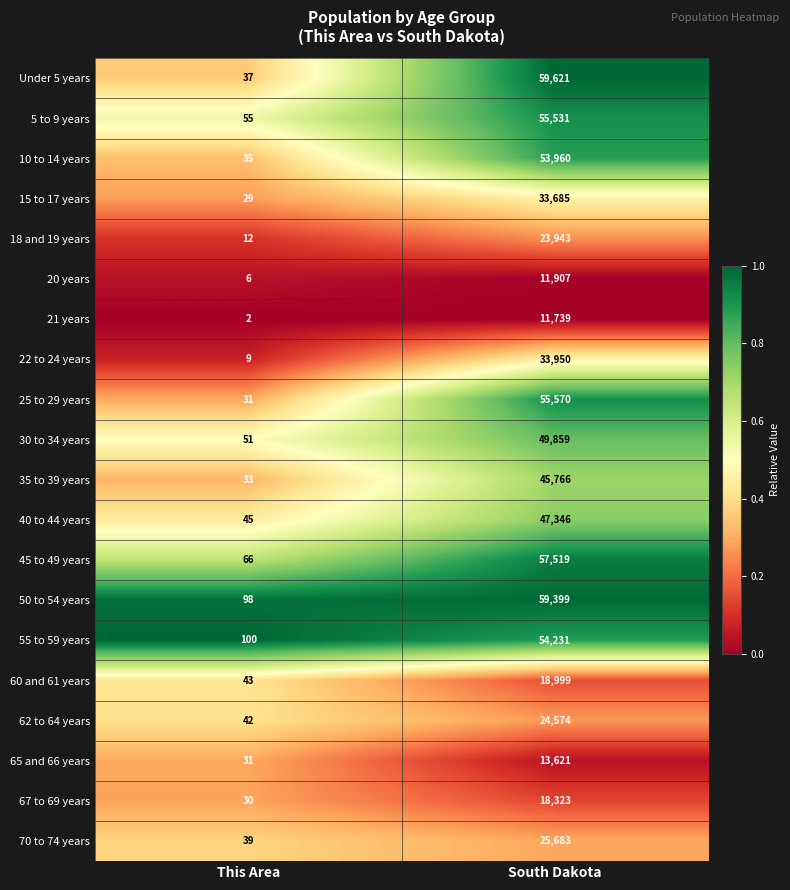

Which series has the largest range (max minus min)?

Under 5 years